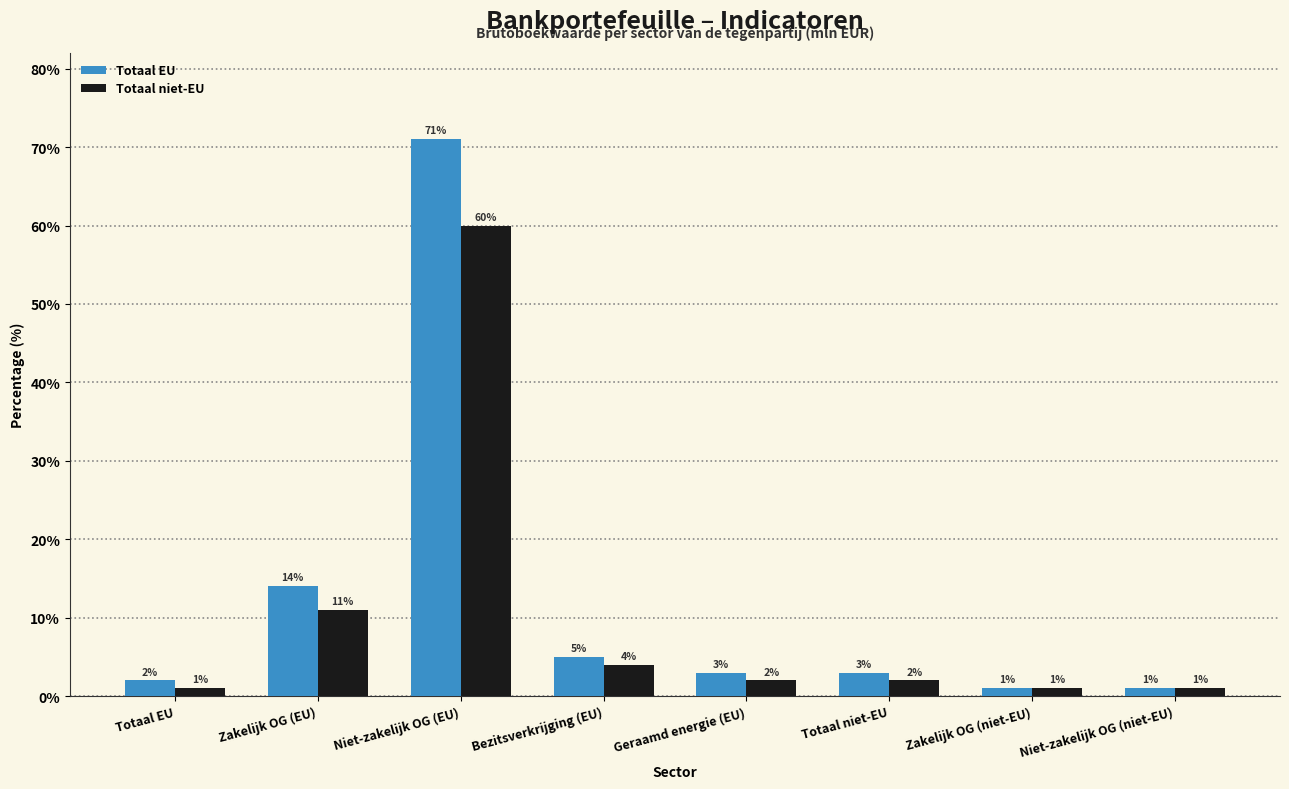

What is the highest value of the Totaal niet-EU series?

60